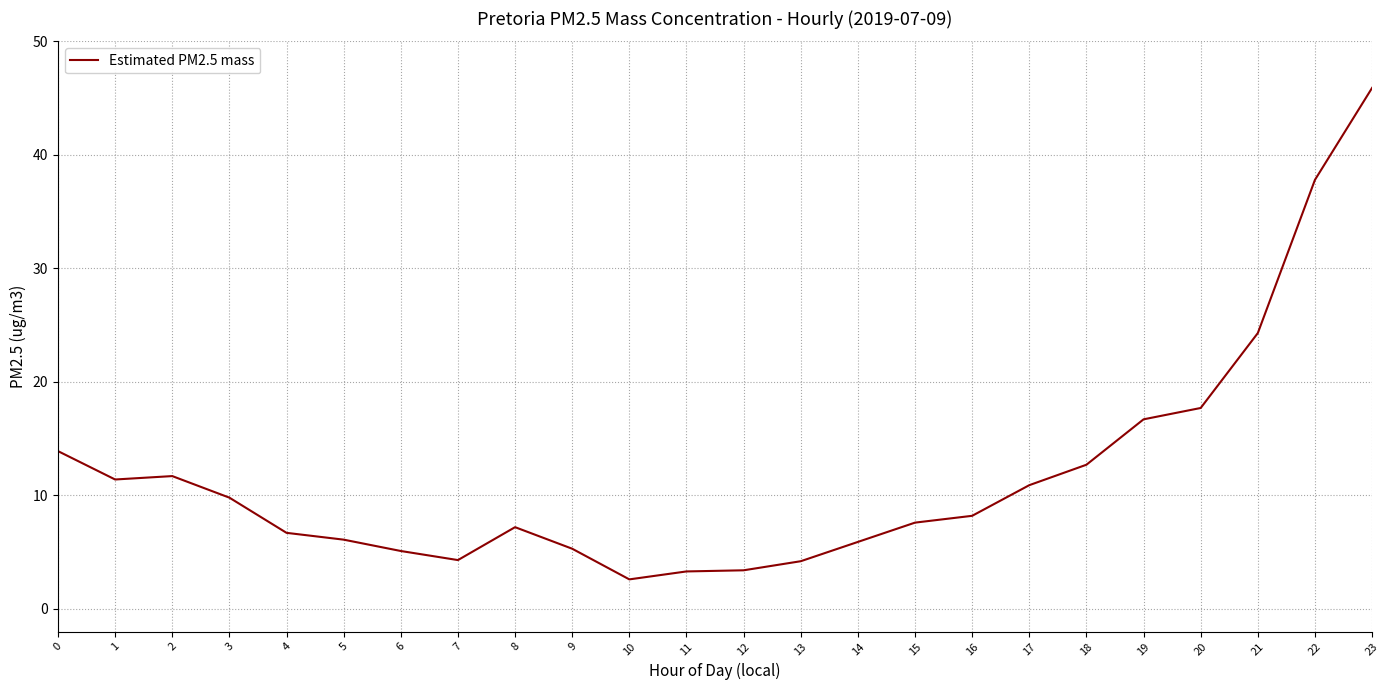

What is the approximate value at 16?

8.2